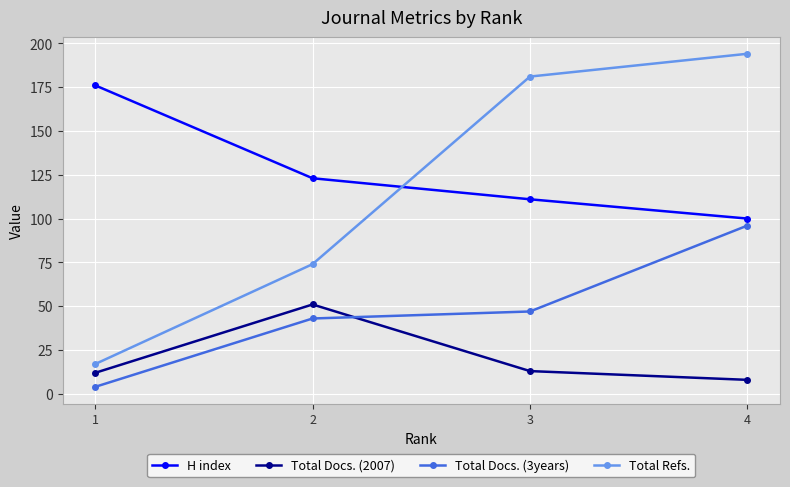

Reading left to right, extract all data points from this chart.

H index: 176	123	111	100
Total Docs. (2007): 12	51	13	8
Total Docs. (3years): 4	43	47	96
Total Refs.: 17	74	181	194